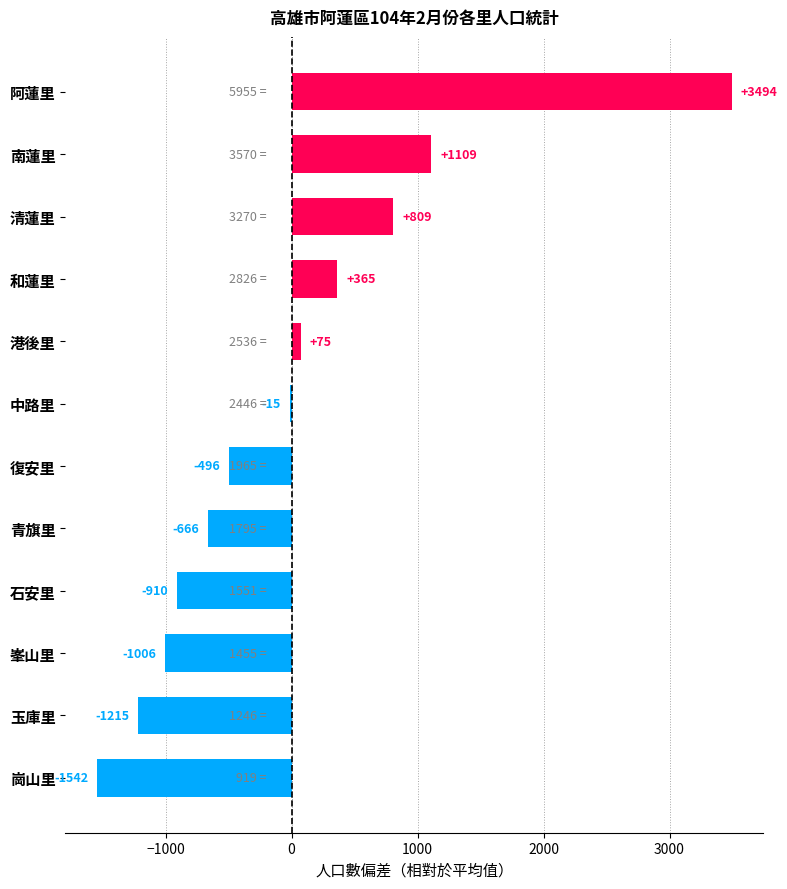

Count the number of categories in the chart.

12